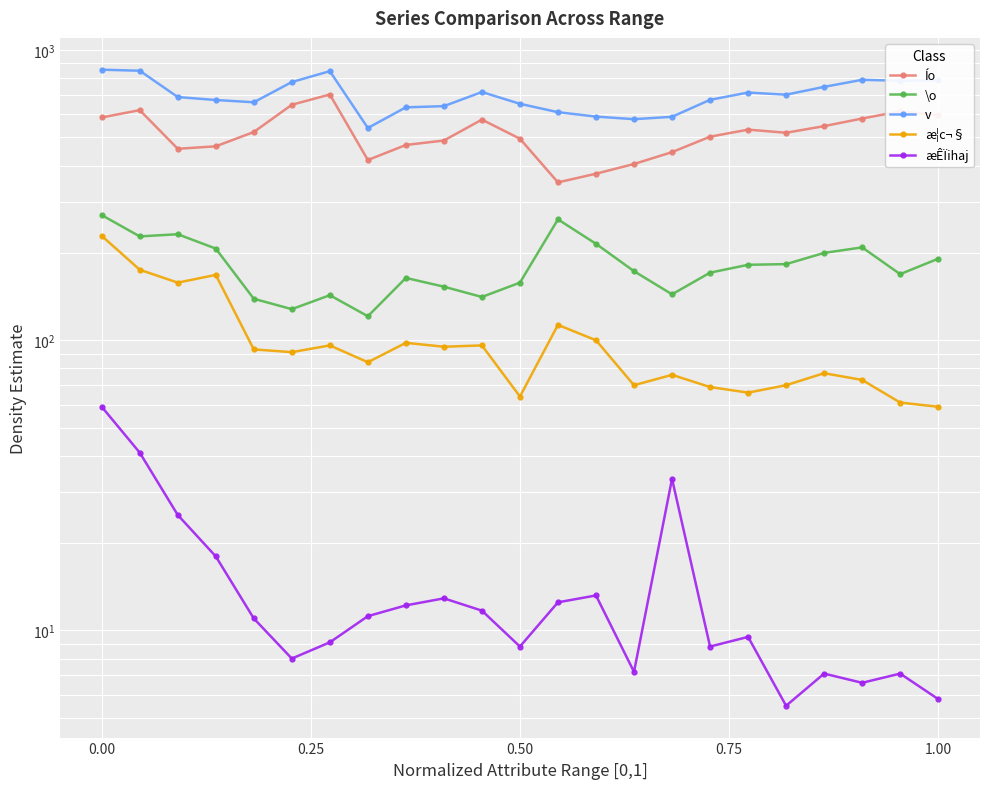

True or false: æÊÏihaj and æ¦c¬§ cross at least once.

False